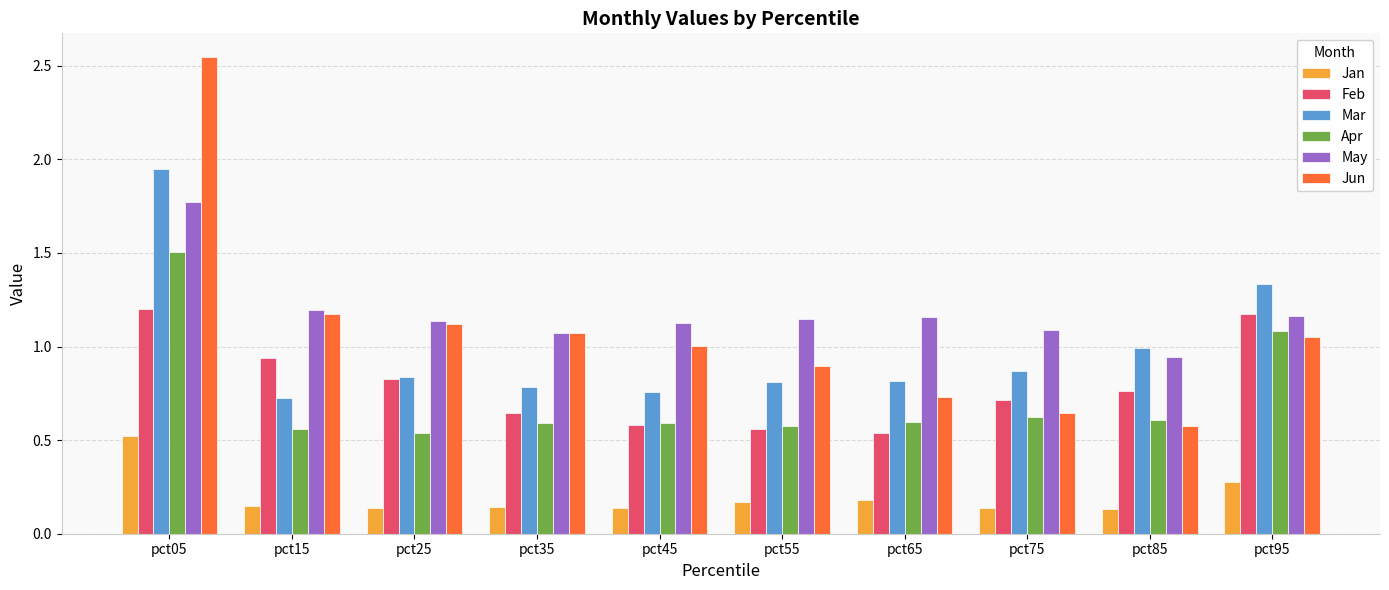

At which category is the sum across all series the highest?

pct05